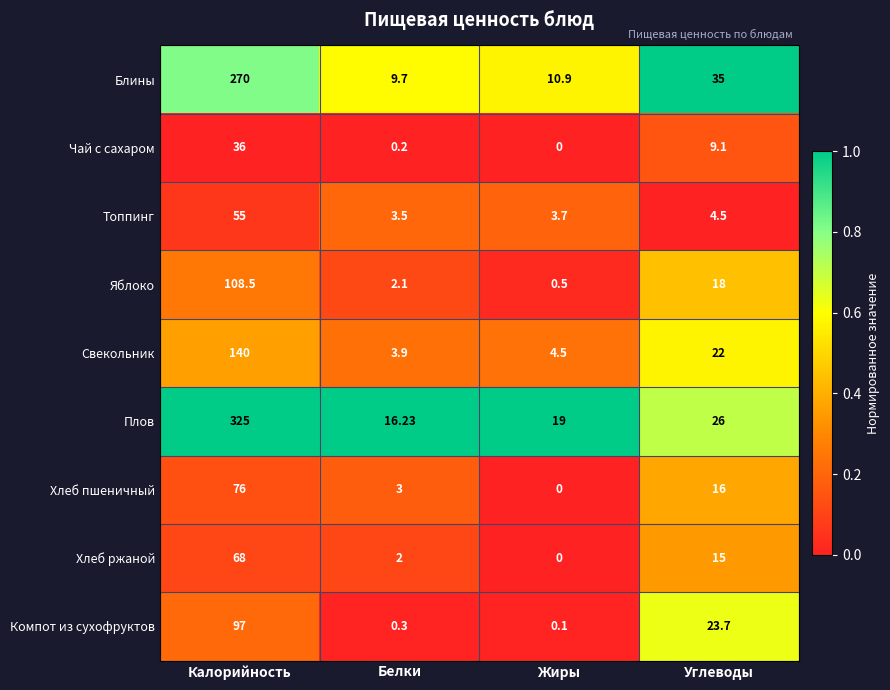

Rank the series by their maximum value, from lowest to highest.

Чай с сахаром, Топпинг, Хлеб ржаной, Хлеб пшеничный, Компот из сухофруктов, Яблоко, Свекольник, Блины, Плов